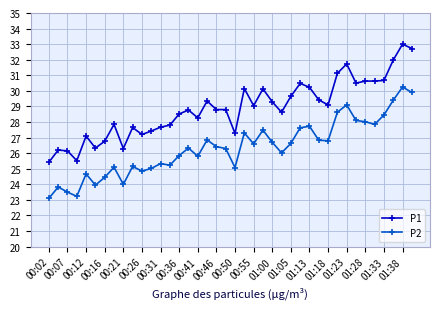

What is the average value of the P2 series?

26.3